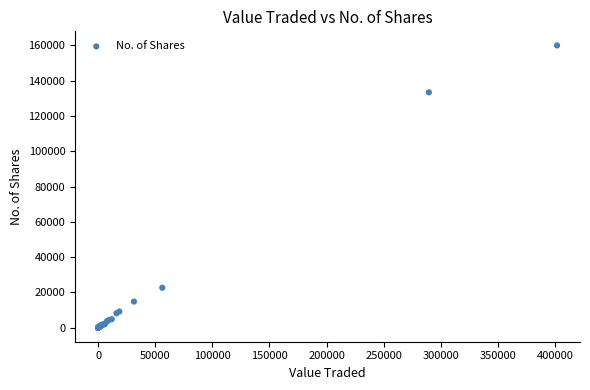

What Y value in the scatter plot is closest to 80005?

133420